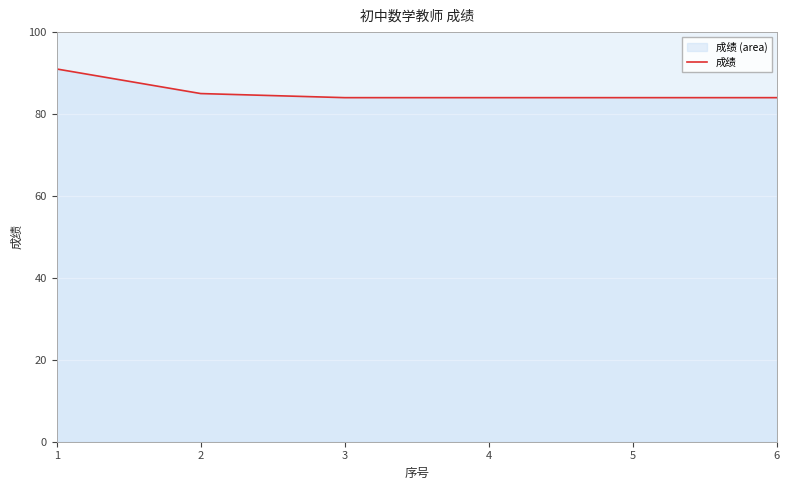

What is the value of the 6th point from the left?

84